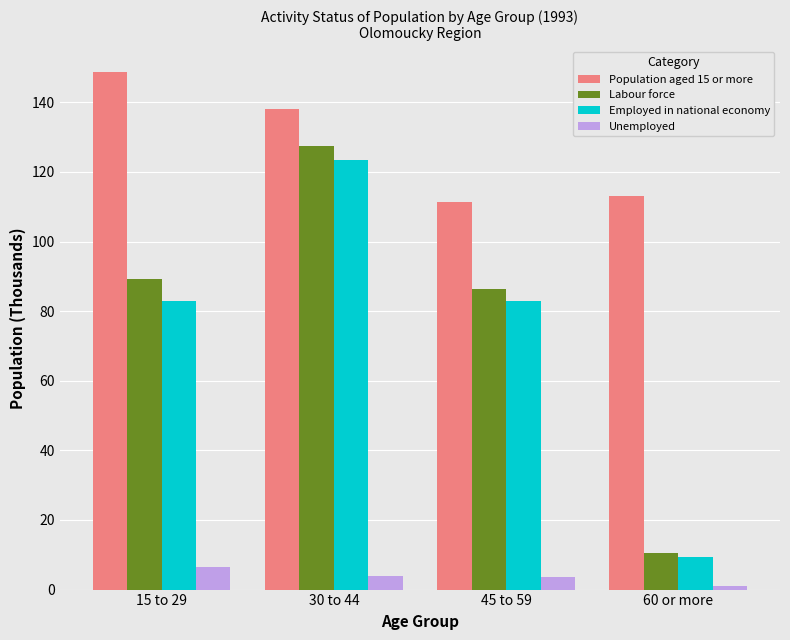

At how many categories does at least one series exceed 133?

2